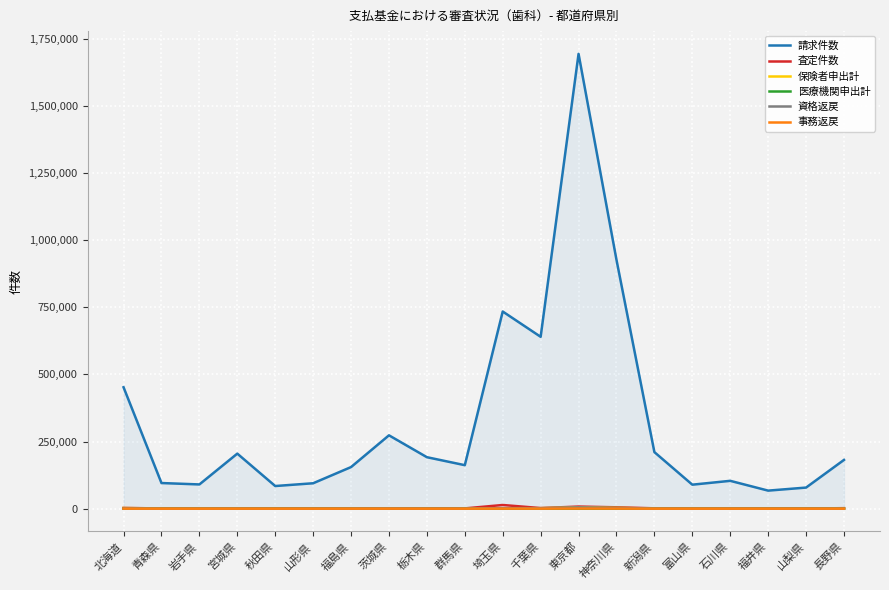

What is the minimum value for 請求件数?

67171